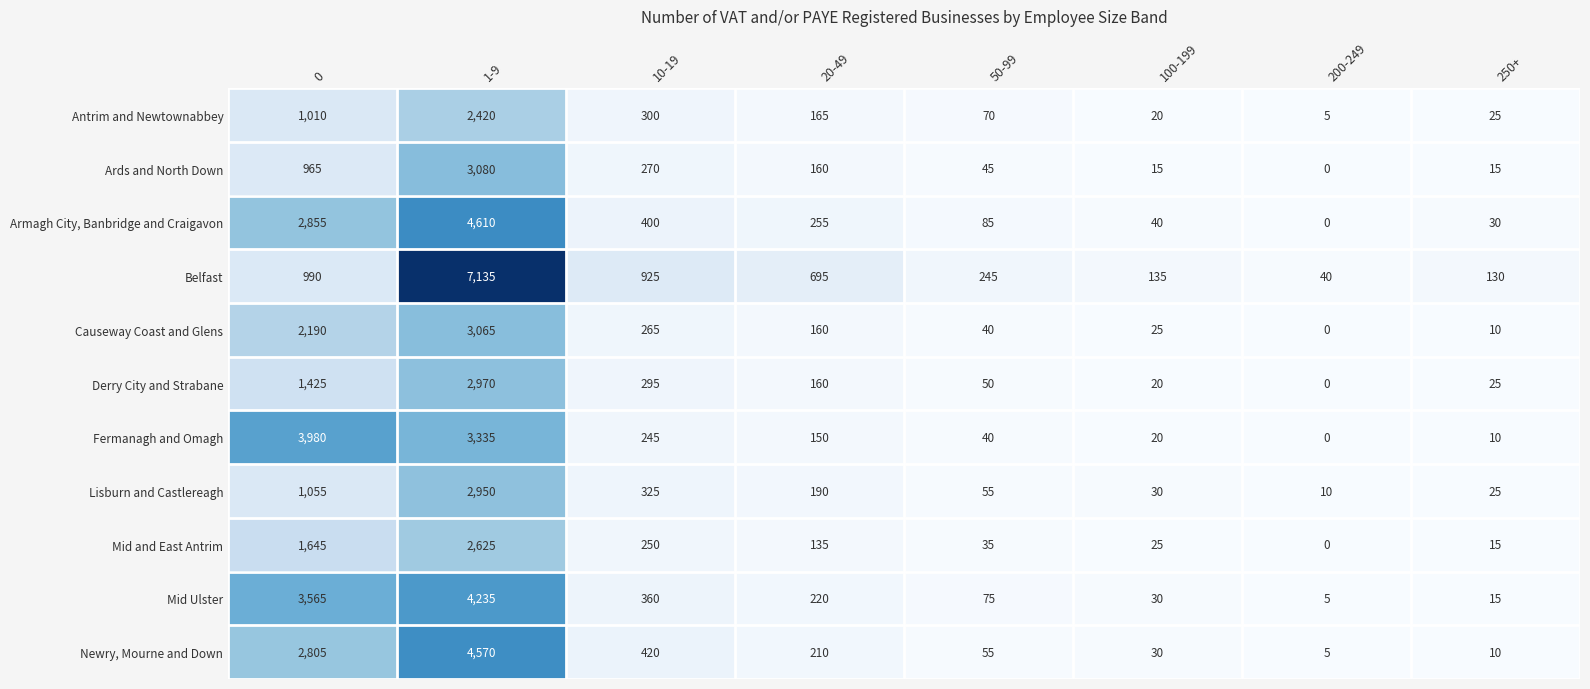

At how many categories does at least one series exceed 4333?

1